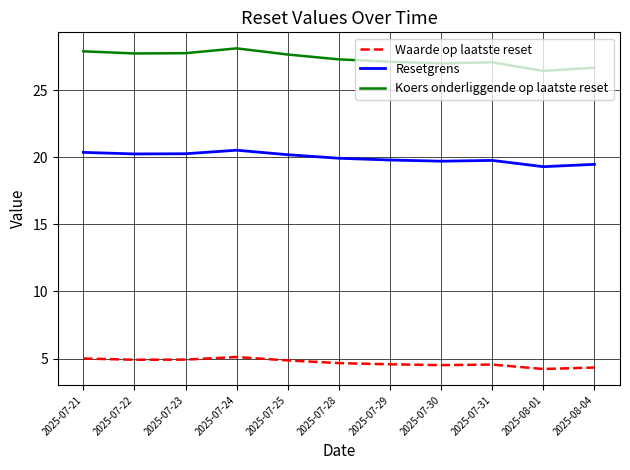

How many series are shown in this chart?

3